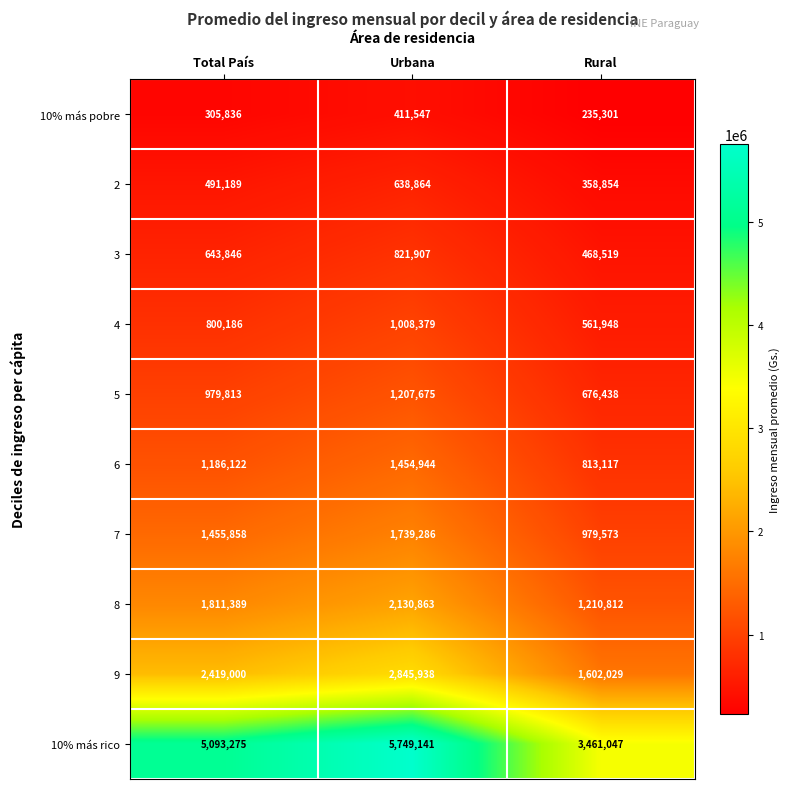

How many data points does each series have?

3